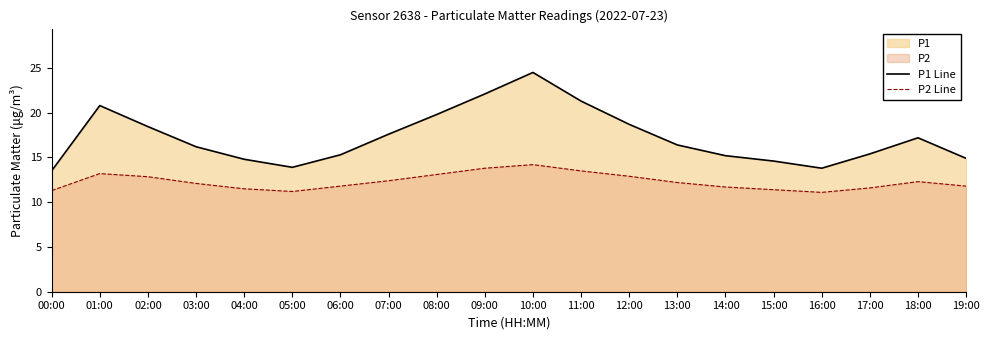

Is it true that P2 Line equals 13.5 at 11:00?

True